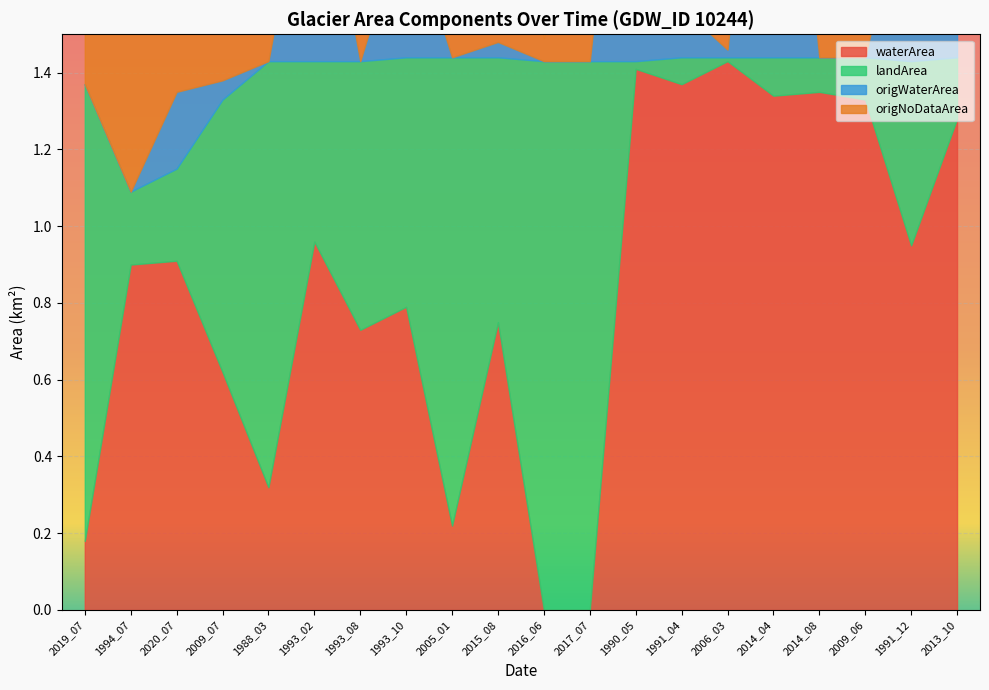

How many lines are shown in the chart?

4